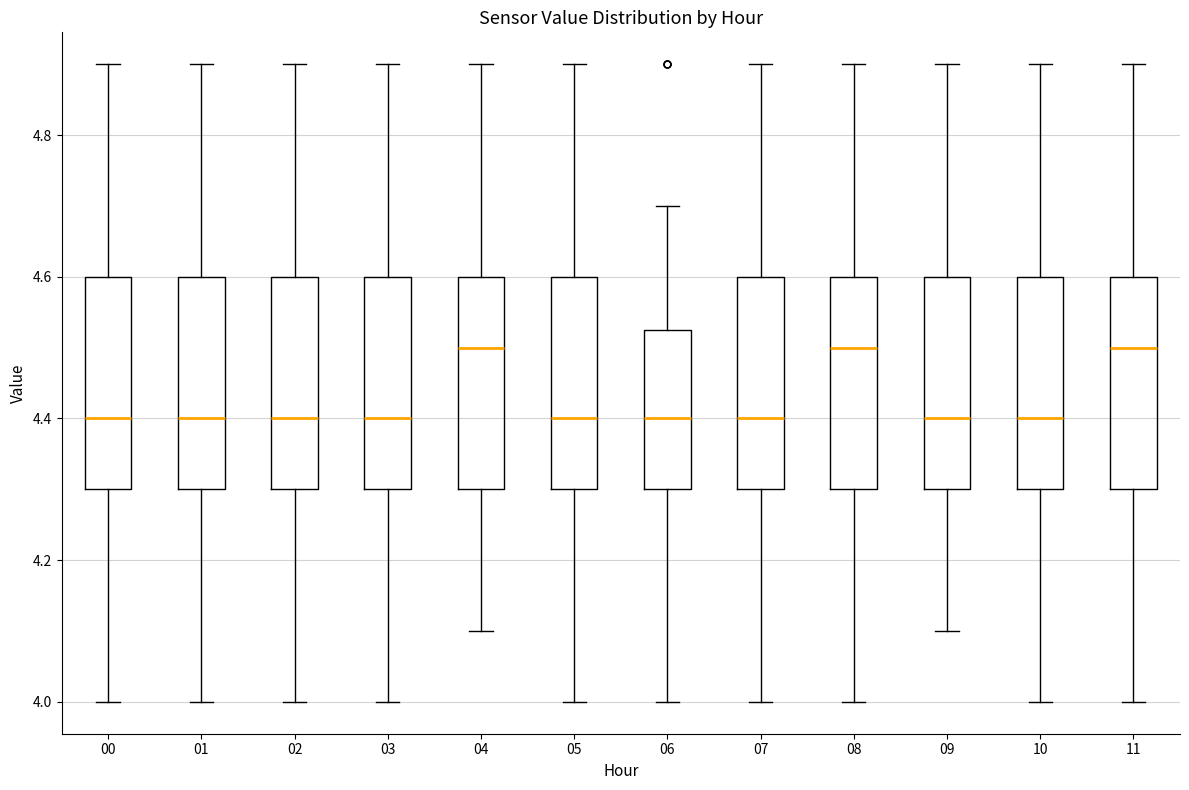

Where is the upper edge of the box at x = 03 on the y-axis? The values are not printed on the chart, so give them approximately, as read against the axis.

4.60